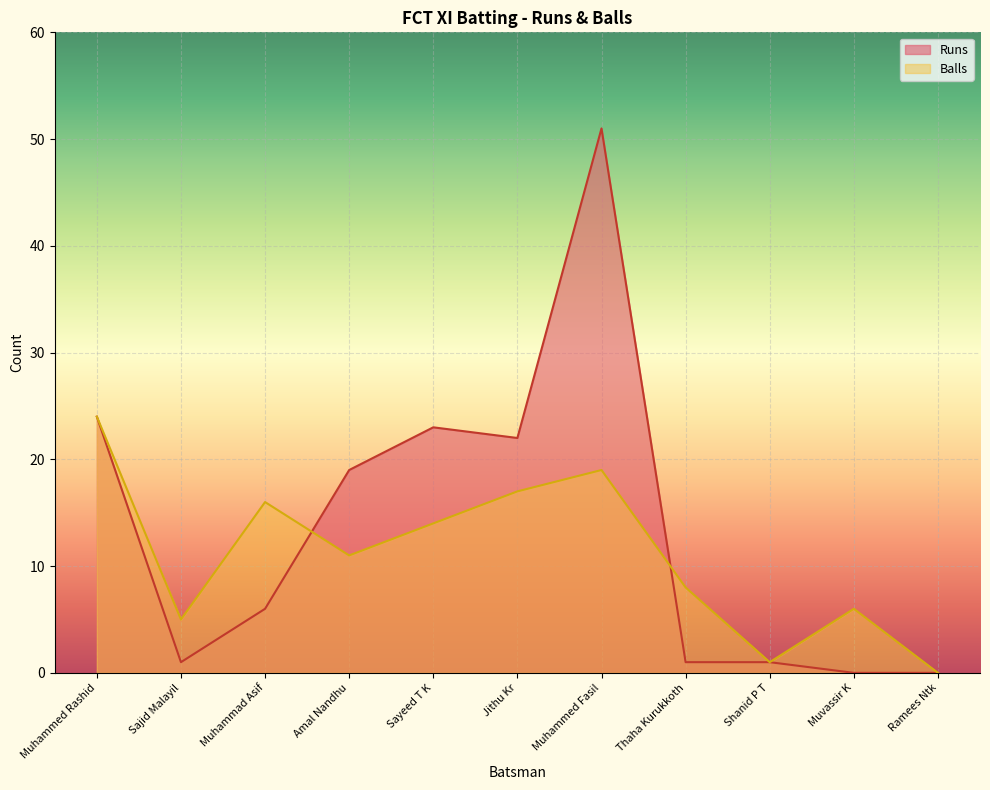

At which category does the chart reach its minimum across all series?

Muvassir K